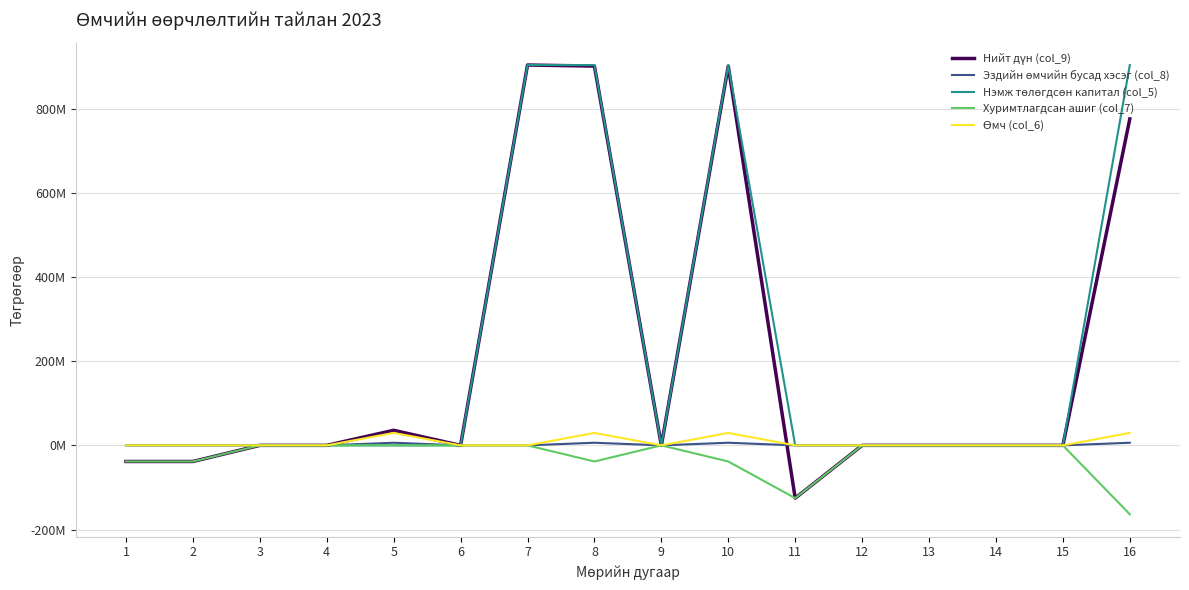

At which category does Нийт дүн (col_9) reach its first local valley?

6